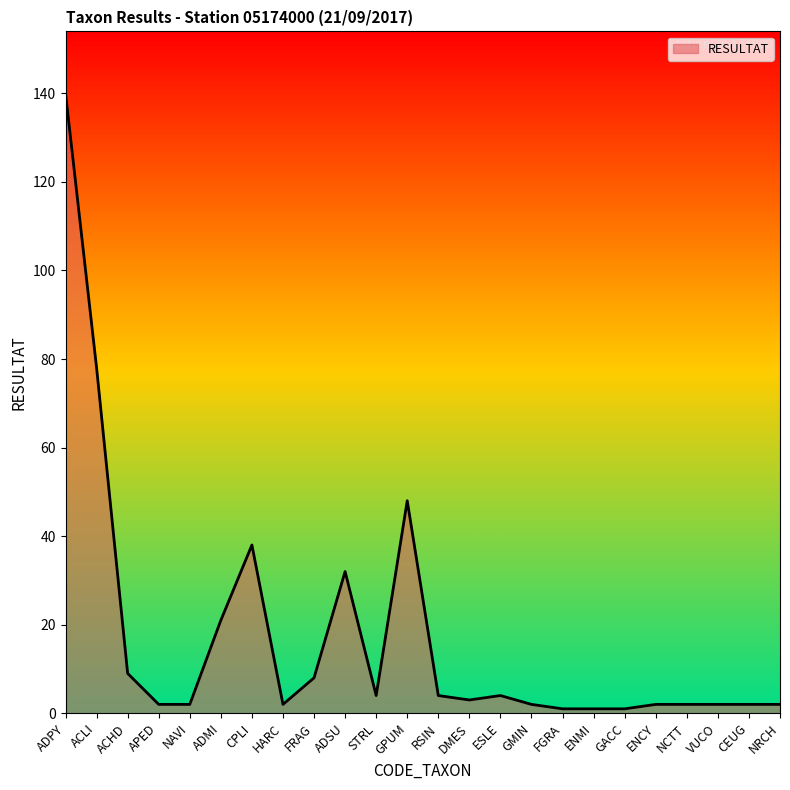

What is the difference between the values at GPUM and GMIN?

46